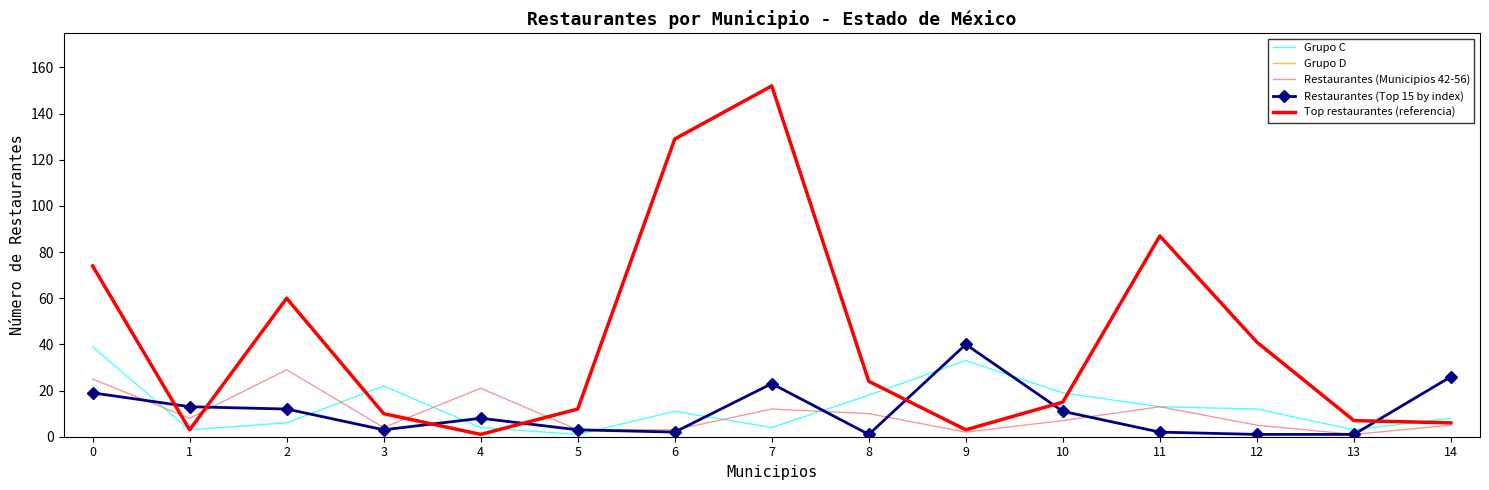

What is the difference between the Top restaurantes (referencia) values at 14 and 11?

81